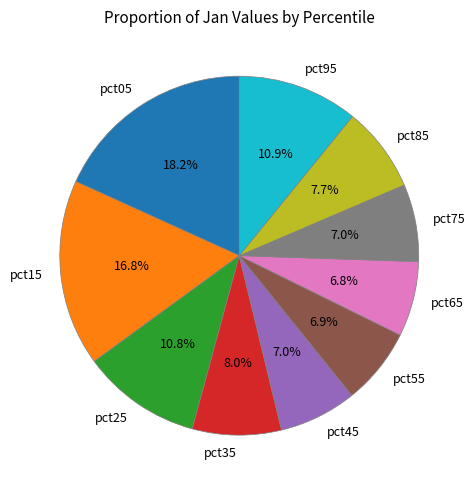

To the nearest percent, what is the difference between the largest and smallest slice percentages?

11%